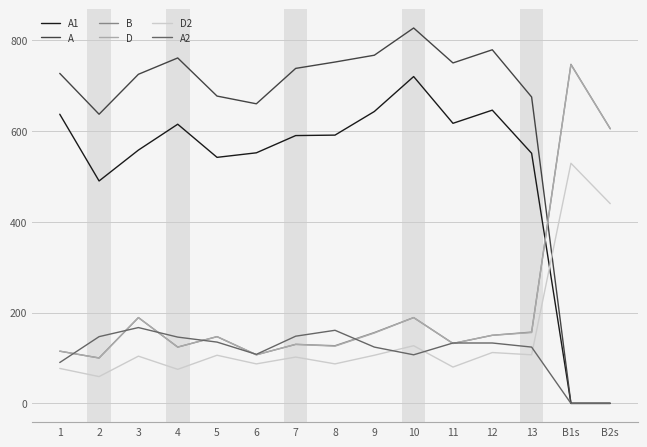

At which category is the sum across all series the highest?

10